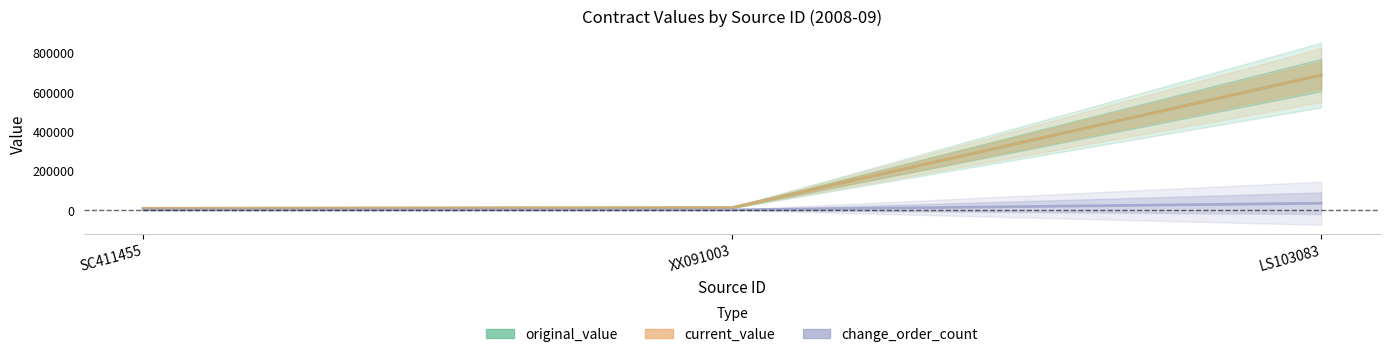

Is this an area chart (filled region under the line)?

No